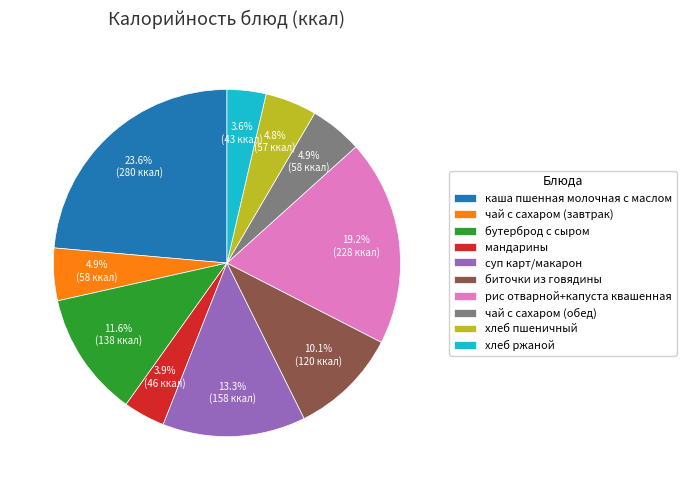

What is the largest slice in the pie chart?

каша пшенная молочная с маслом